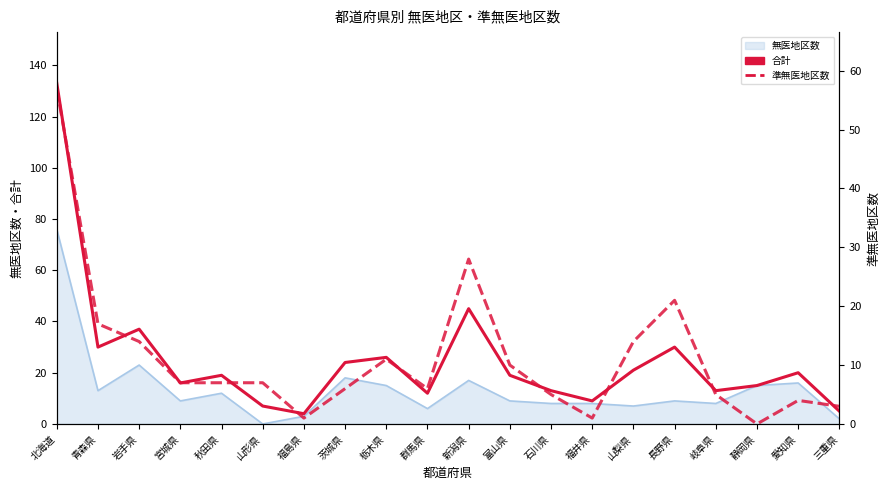

Where is the first local maximum for 合計?

岩手県